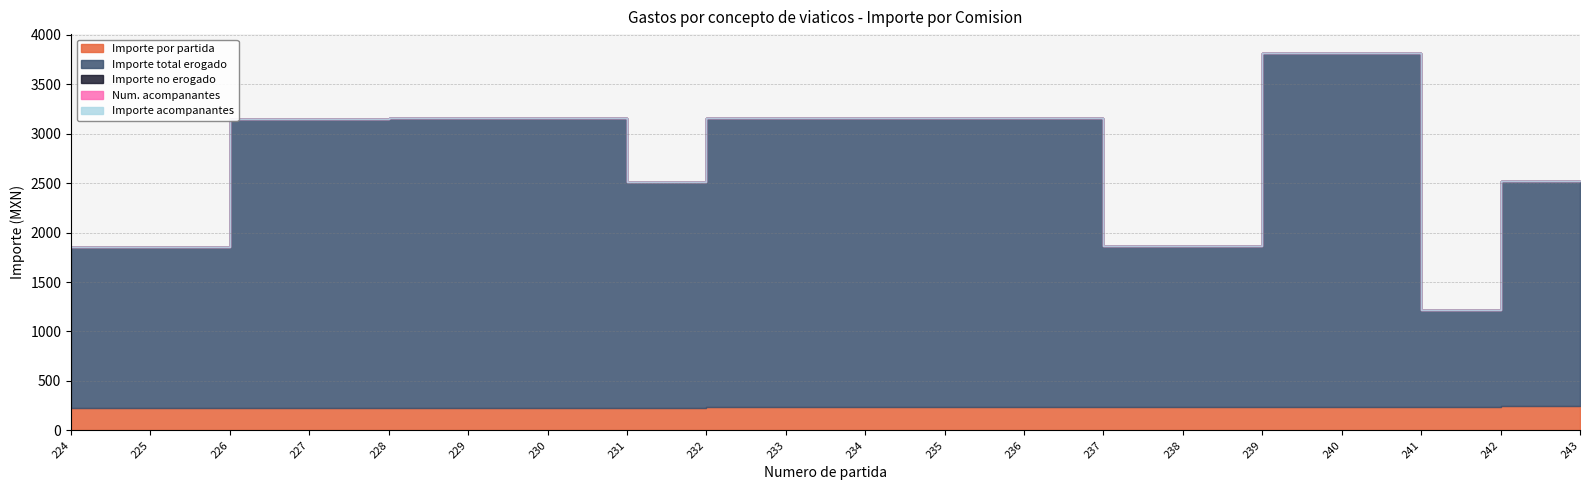

Rank the categories by Importe por partida value from highest to lowest.

243, 242, 241, 240, 239, 238, 237, 236, 235, 234, 233, 232, 231, 230, 229, 228, 227, 226, 225, 224